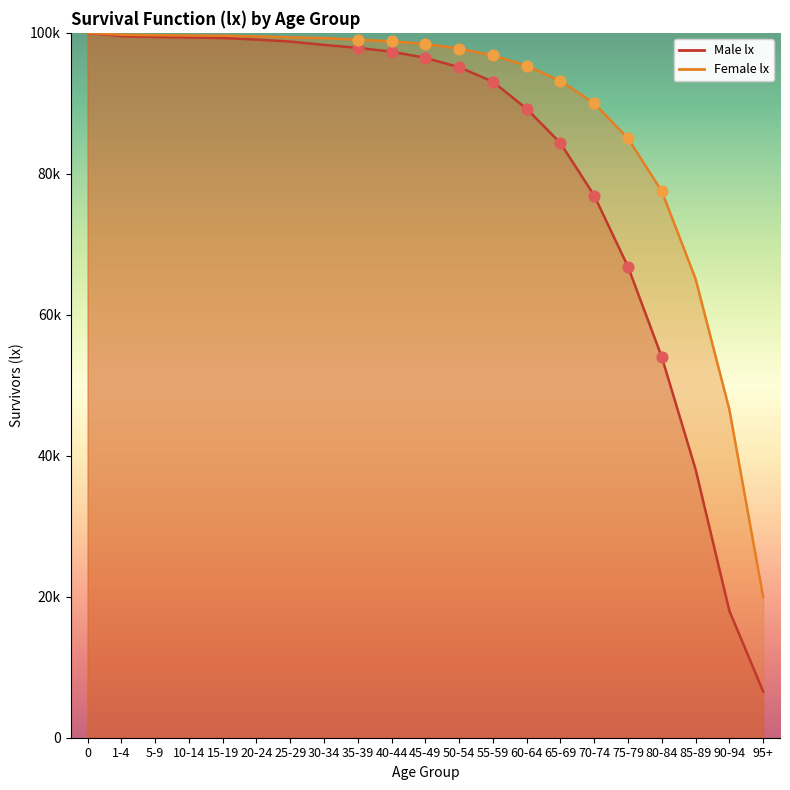

Which series contains the highest Y value?

Male lx